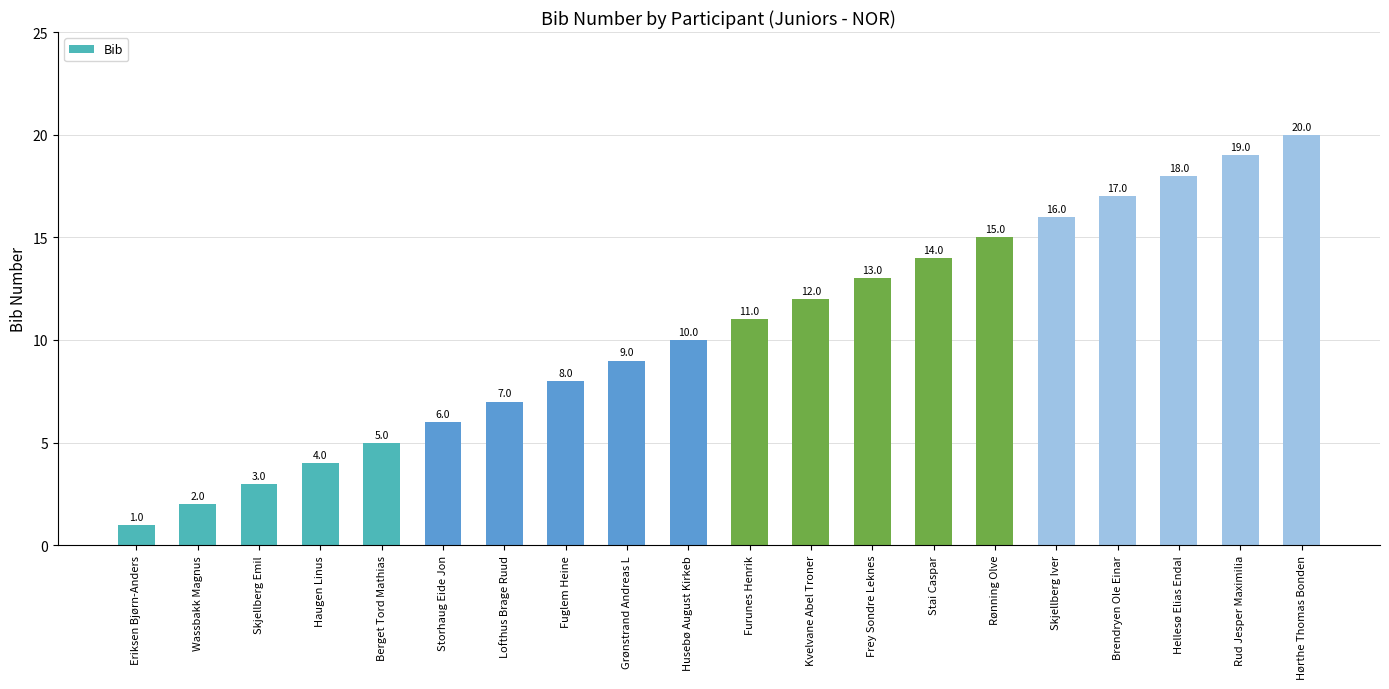

Where is the data nearest to the value 10?

Husebø August Kirkeb